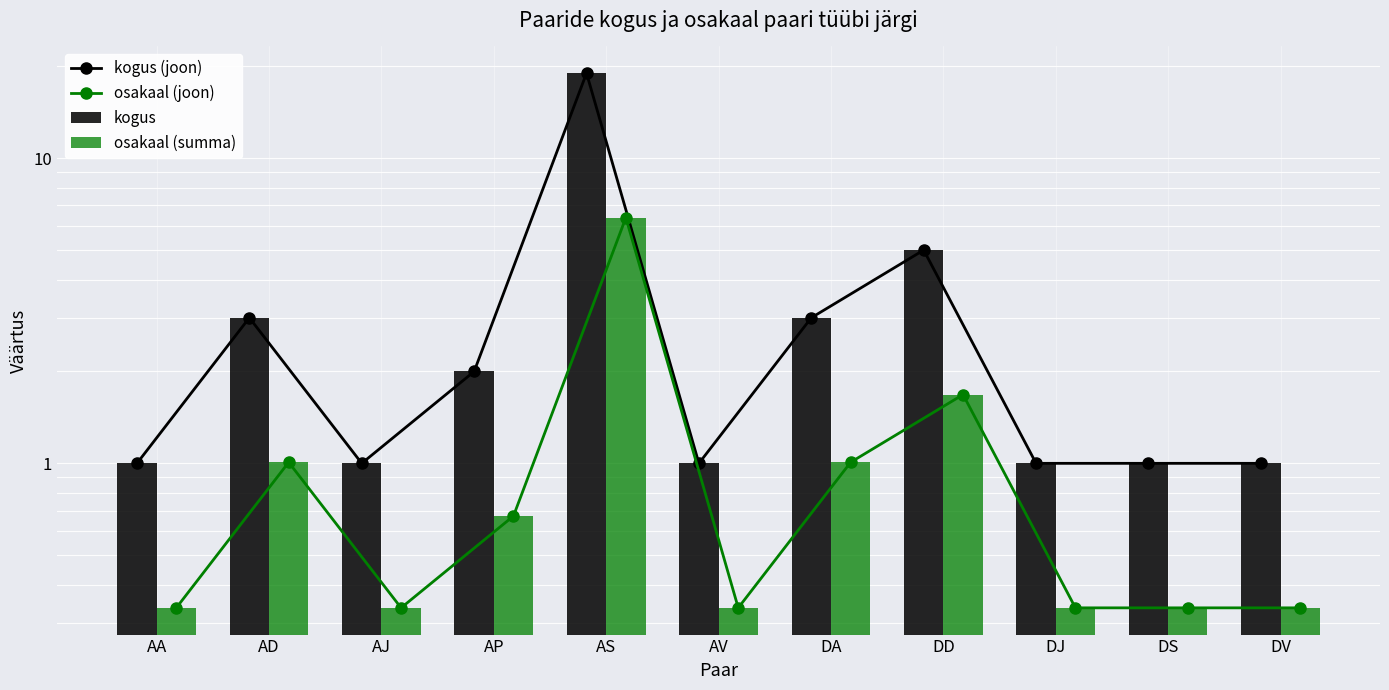

Which series has the widest spread of values?

kogus (joon)